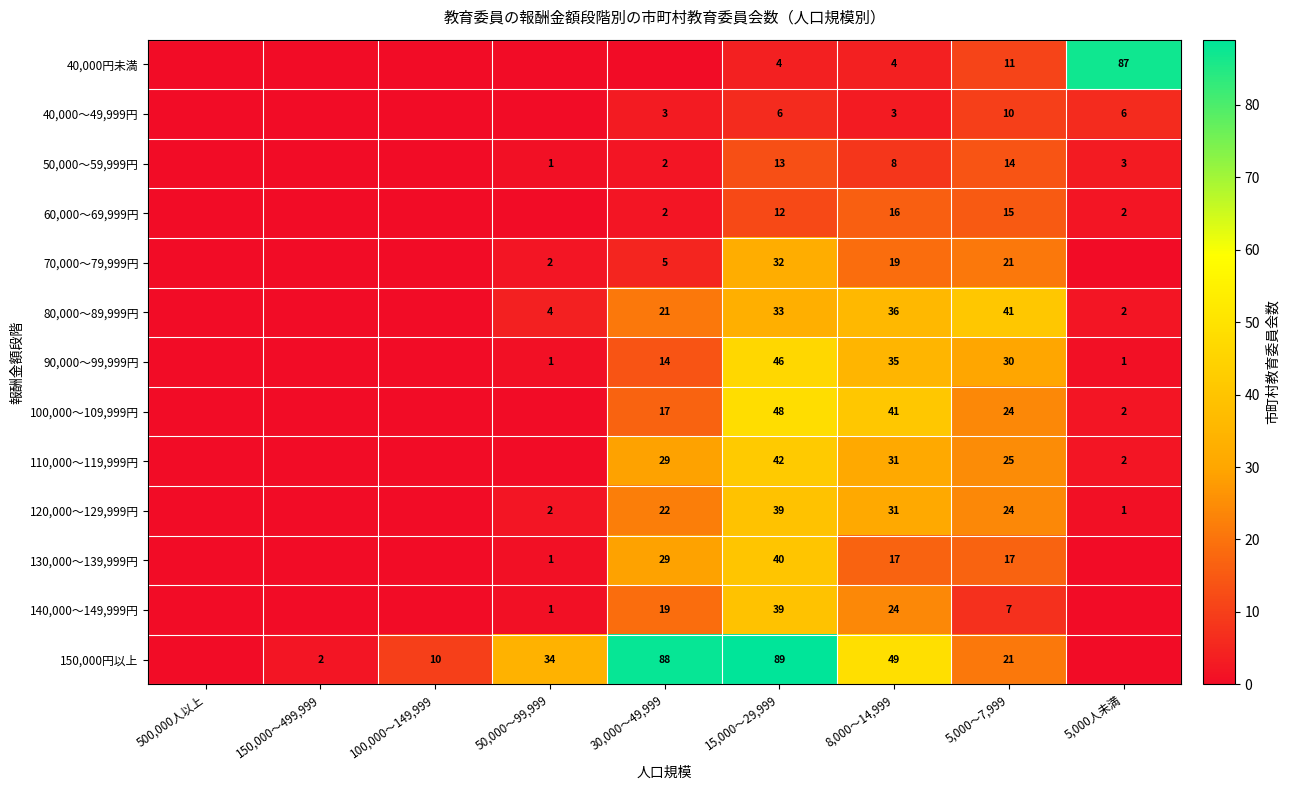

Is it true that 80,000～89,999円 equals 49 at 15,000～29,999?

False